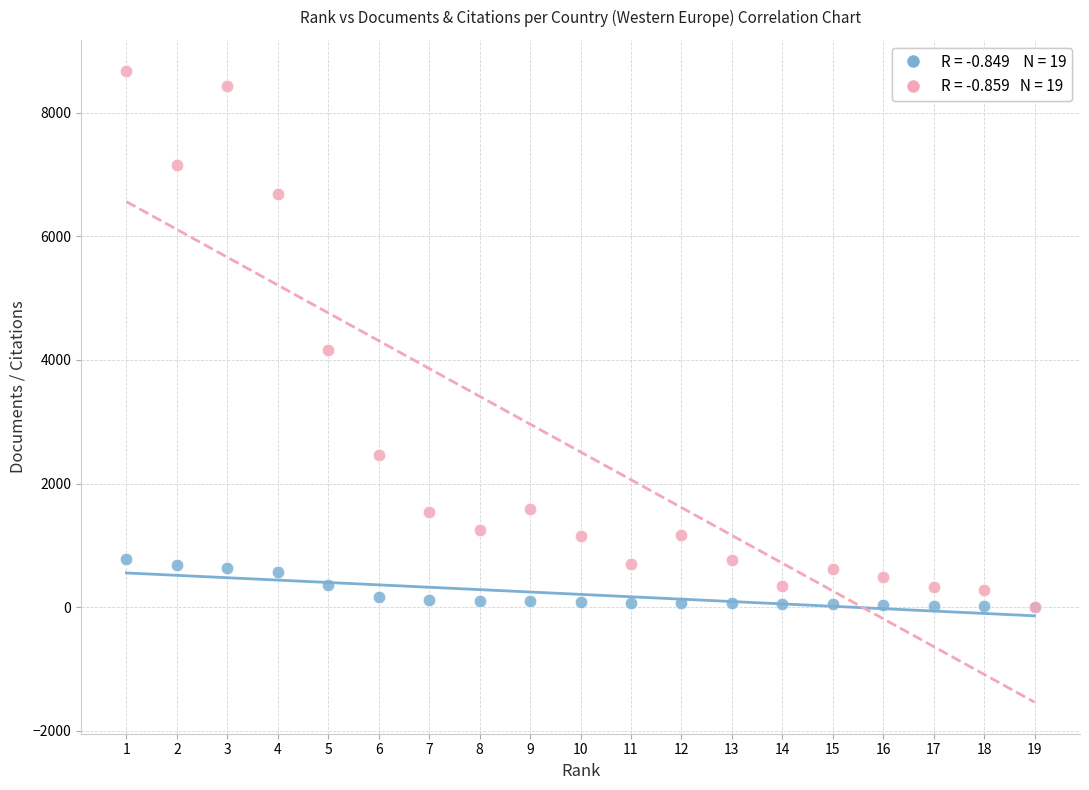

Across all series, what Y value is closest to 4334?

4160